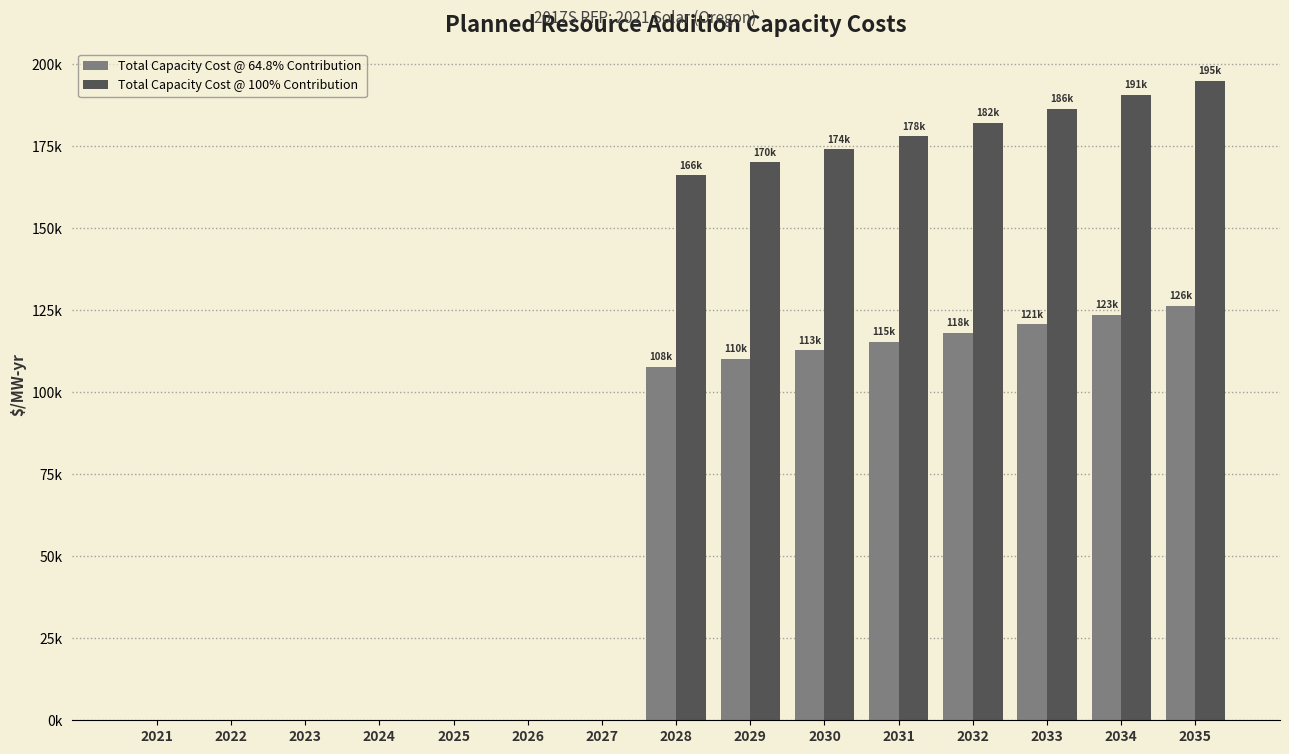

List the series in order of their peak value, lowest first.

Total Capacity Cost @ 64.8% Contribution, Total Capacity Cost @ 100% Contribution